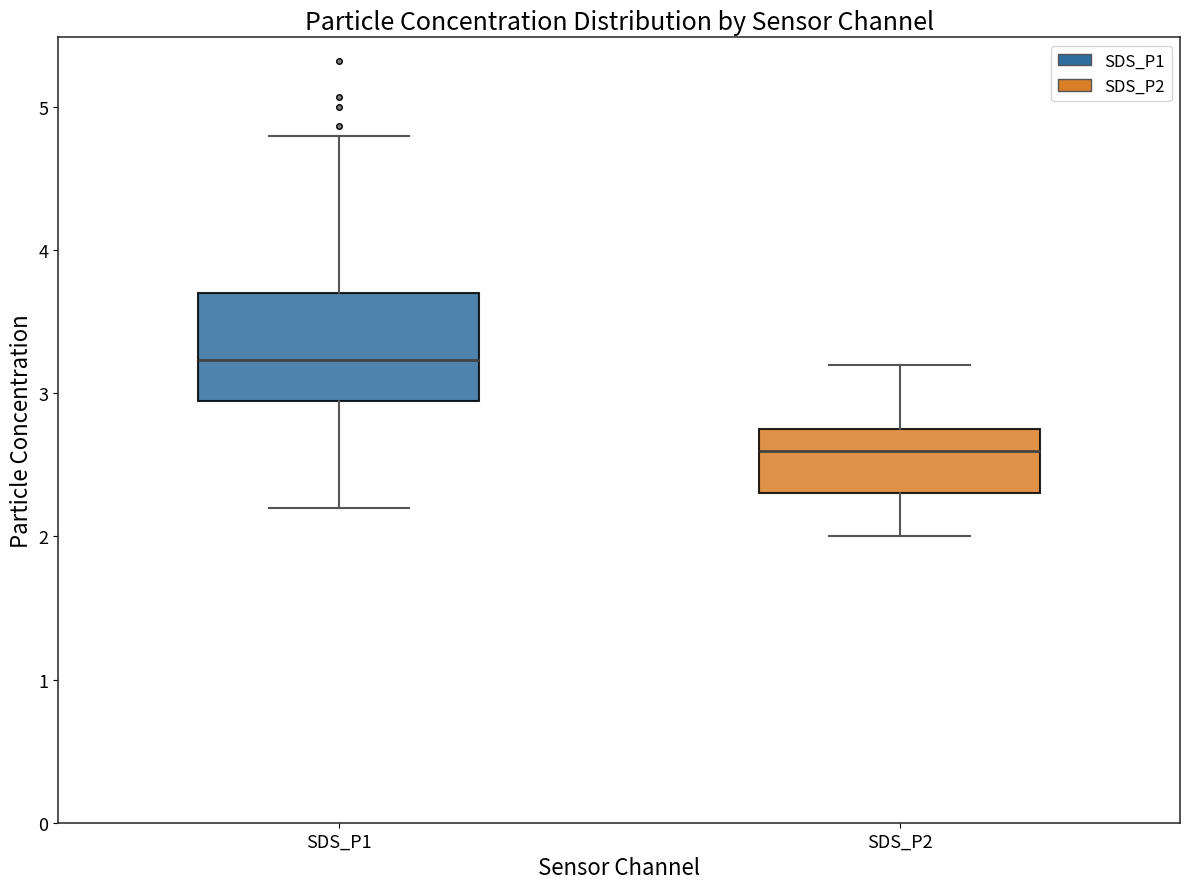

Comparing the boxes themselves (not the whiskers), which one is the tallest?

SDS_P1